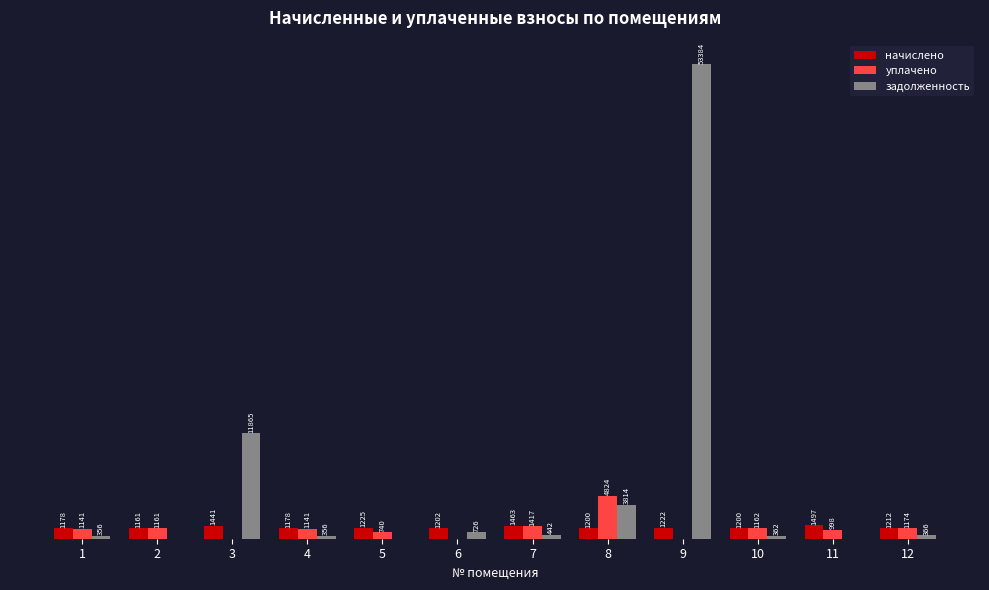

What are all the series names shown in the legend?

начислено, уплачено, задолженность